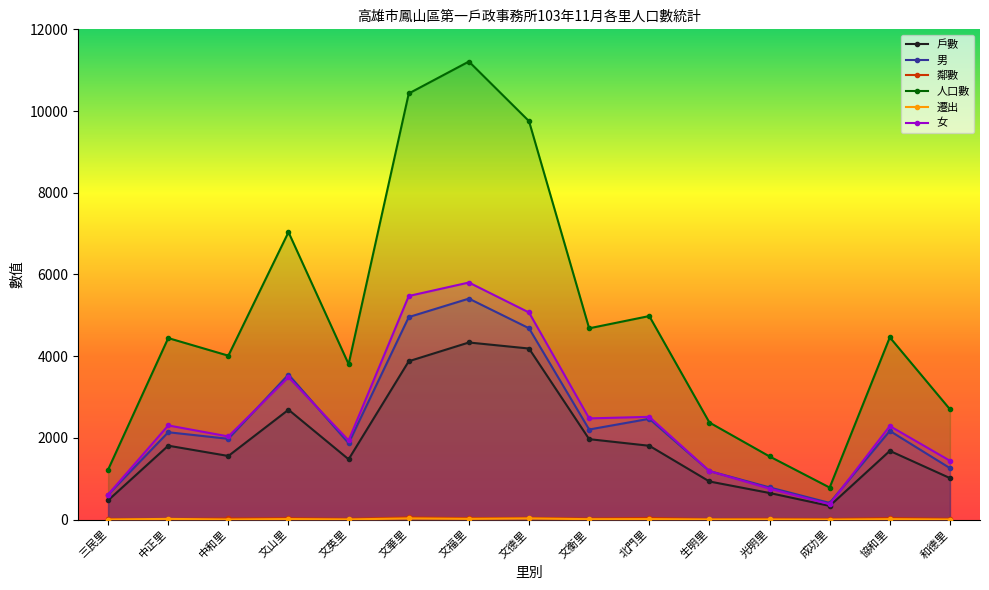

Where is 鄰數 nearest to the value 34?

文山里